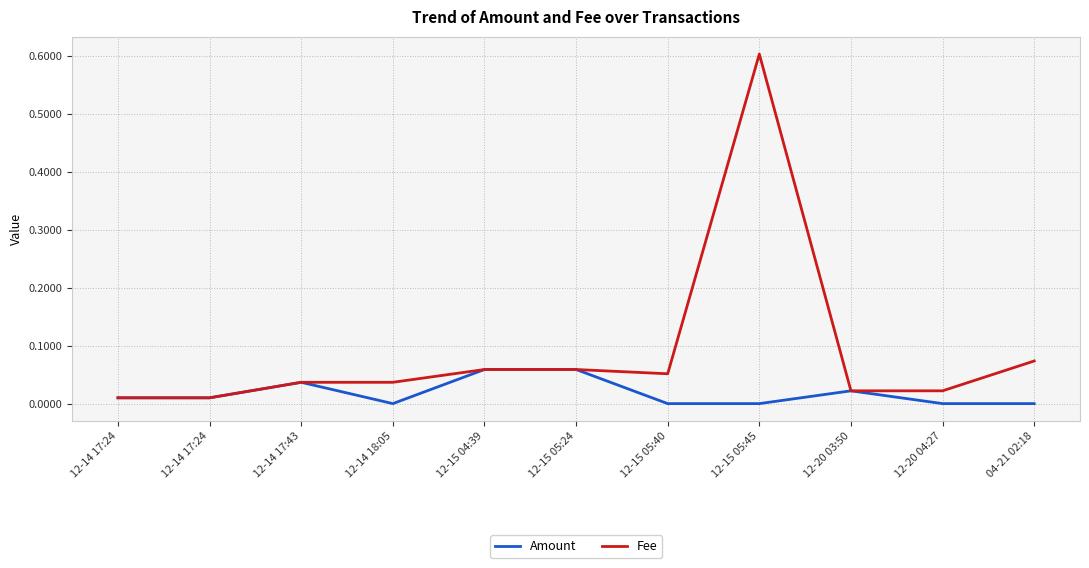

What are all the series names shown in the legend?

Amount, Fee